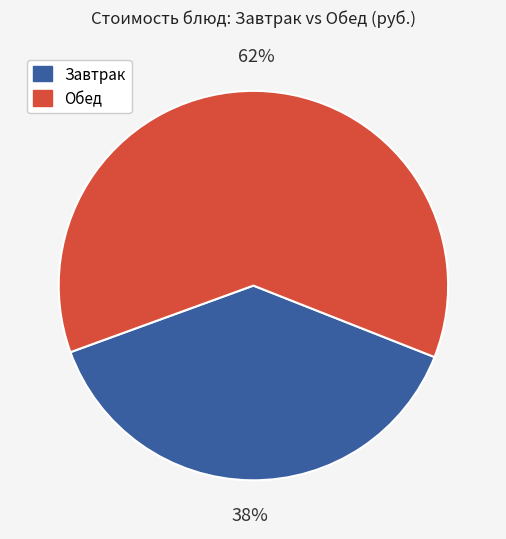

Is there a majority slice in this chart?

Yes